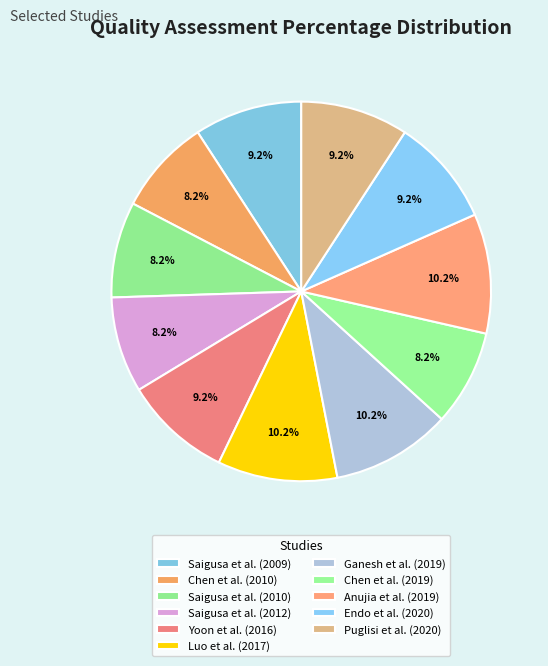

Which has a higher value, Puglisi et al. (2020) or Anujia et al. (2019)?

Anujia et al. (2019)